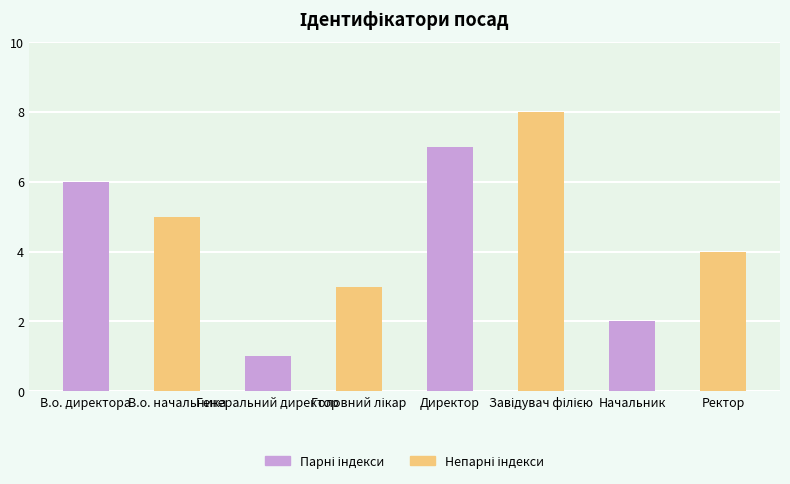

What is the difference between the maximum and second lowest values?

6